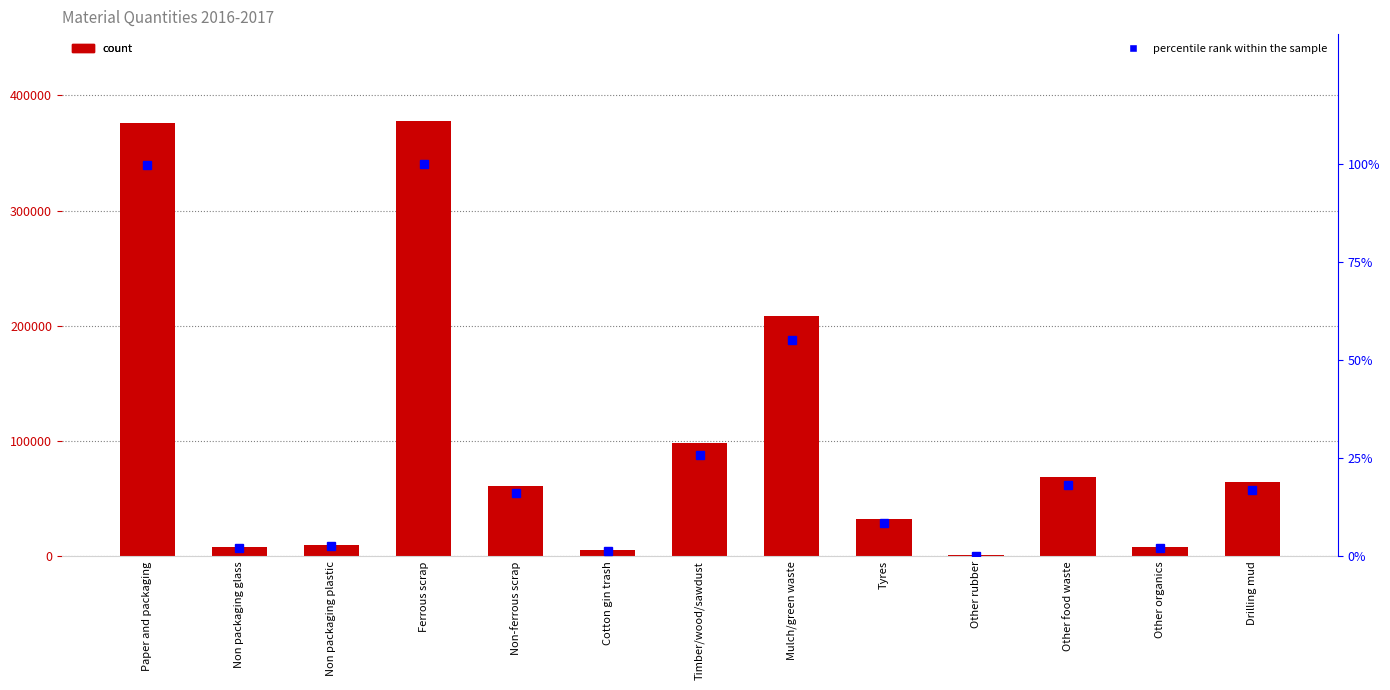

Is it true that the value at Other rubber is 0.1?

False